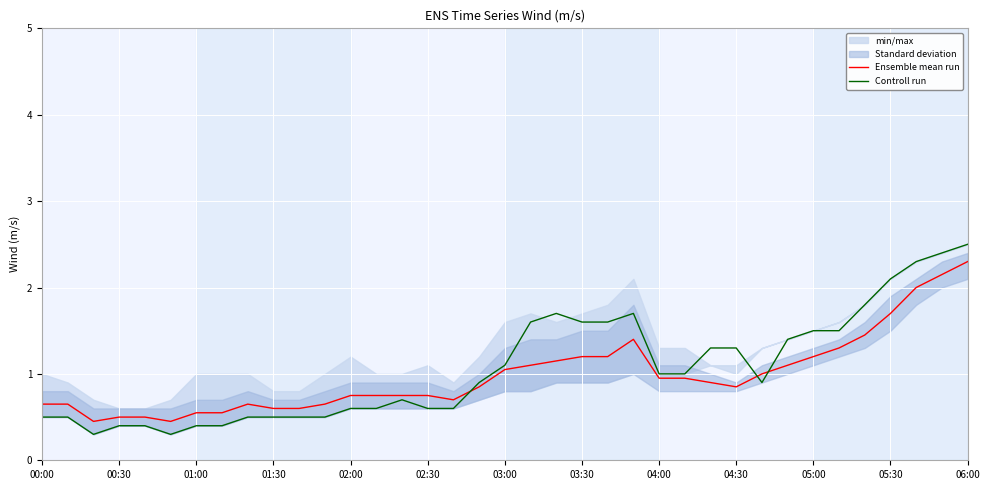

What is the maximum value shown in the chart?

2.5